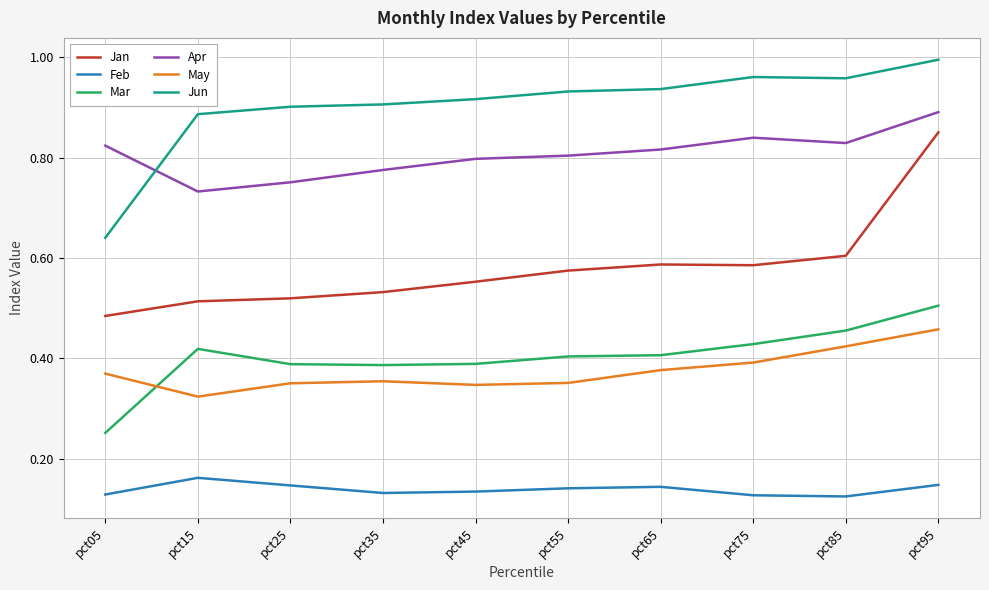

Which category has the highest value across all series?

pct95